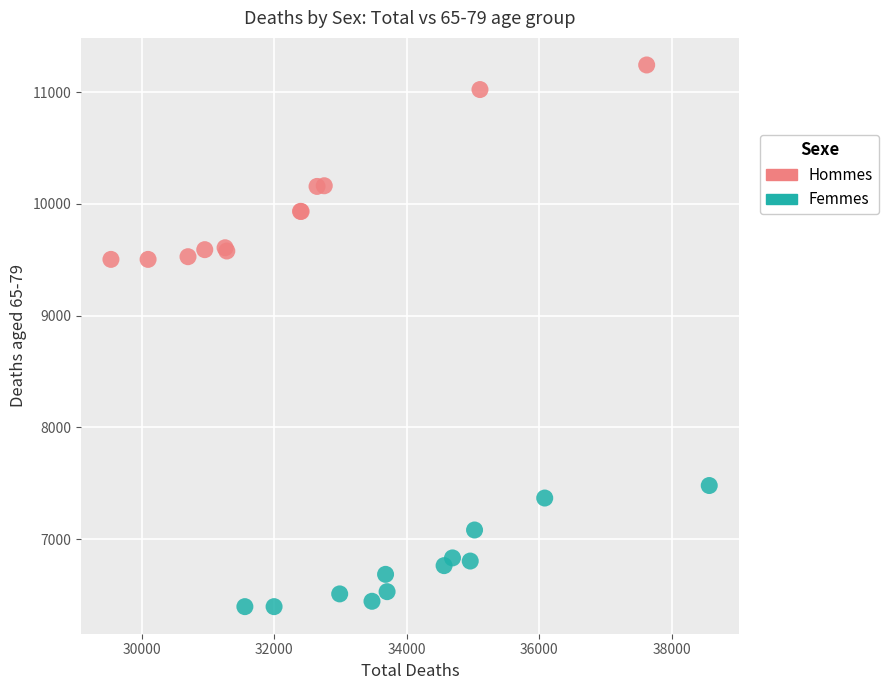

Which series reaches the maximum Y coordinate?

Hommes